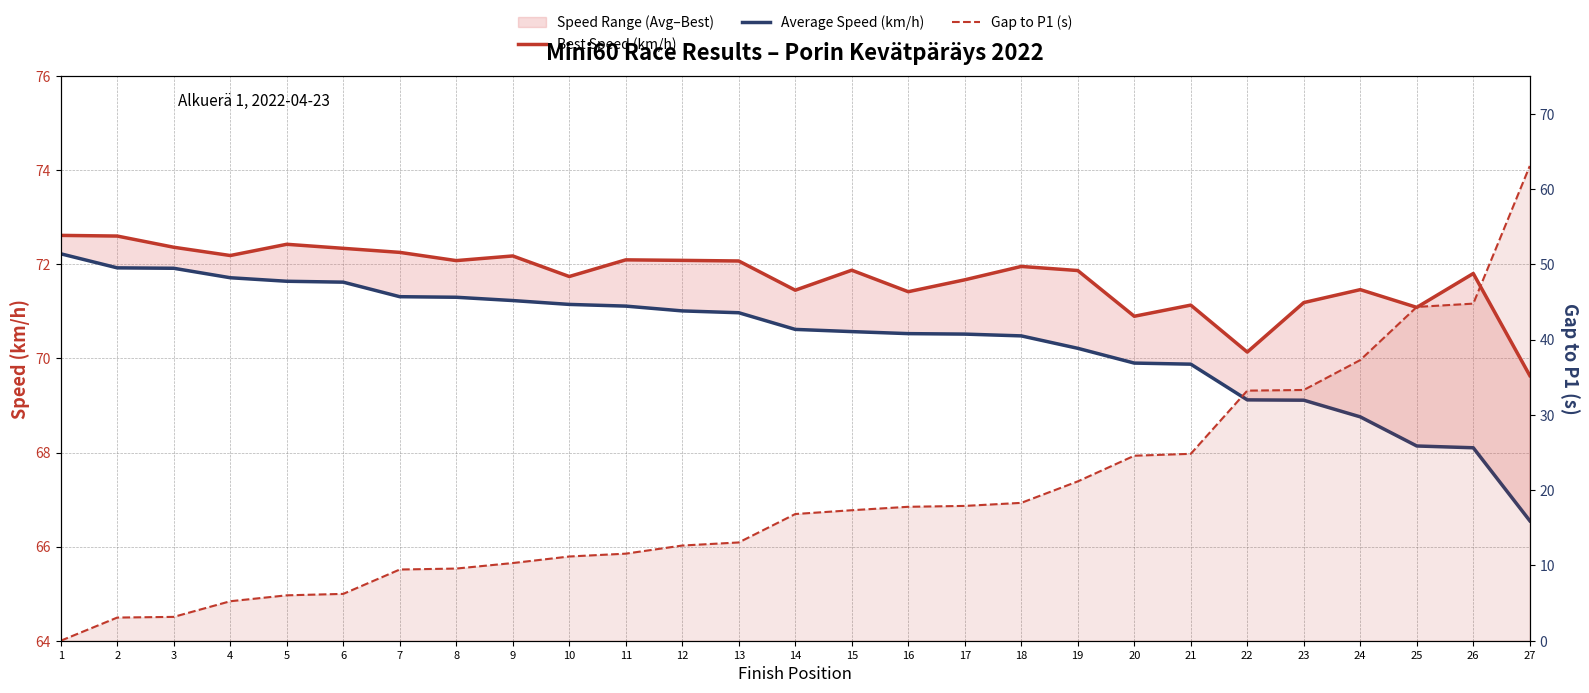

Reading right to left, transcribe all the data shown in this chart.

Best Speed (km/h): 69.6	71.8	71.1	71.5	71.2	70.1	71.1	70.9	71.9	72.0	71.7	71.4	71.9	71.5	72.1	72.1	72.1	71.7	72.2	72.1	72.3	72.3	72.4	72.2	72.4	72.6	72.6
Average Speed (km/h): 66.5	68.1	68.1	68.8	69.1	69.1	69.9	69.9	70.2	70.5	70.5	70.5	70.6	70.6	71.0	71.0	71.1	71.1	71.2	71.3	71.3	71.6	71.6	71.7	71.9	71.9	72.2
Gap to P1 (s): 63.1	44.8	44.3	37.3	33.3	33.2	24.8	24.6	21.2	18.3	17.9	17.8	17.3	16.8	13.1	12.6	11.6	11.2	10.3	9.6	9.5	6.2	6.0	5.2	3.2	3.1	0.0